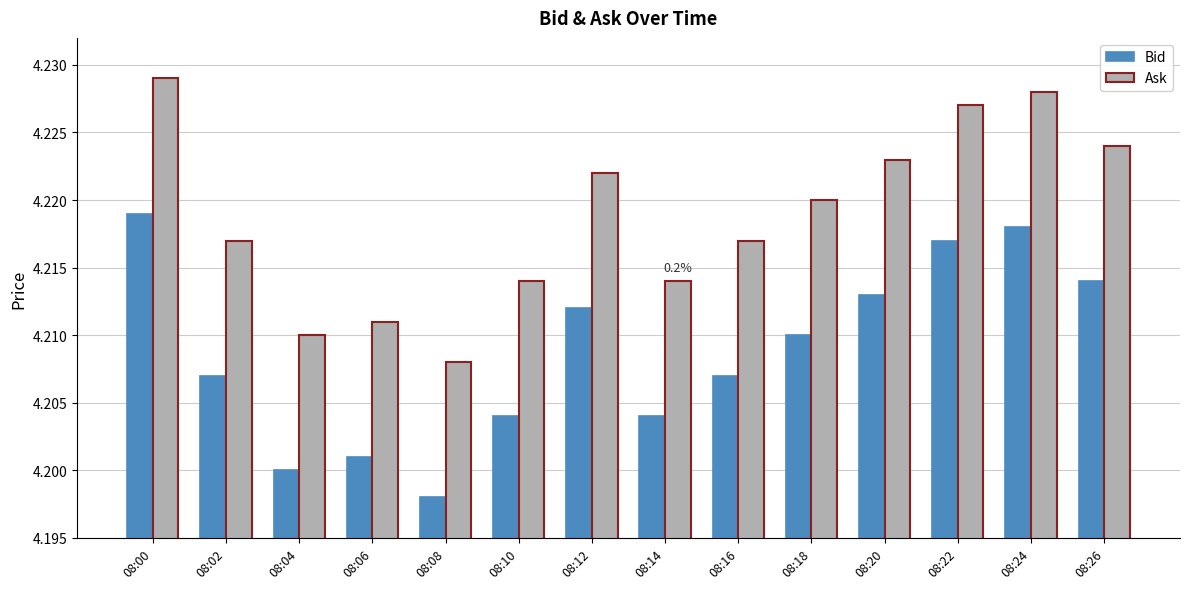

What is the sum of the Bid values at 08:10 and 08:16?

8.4